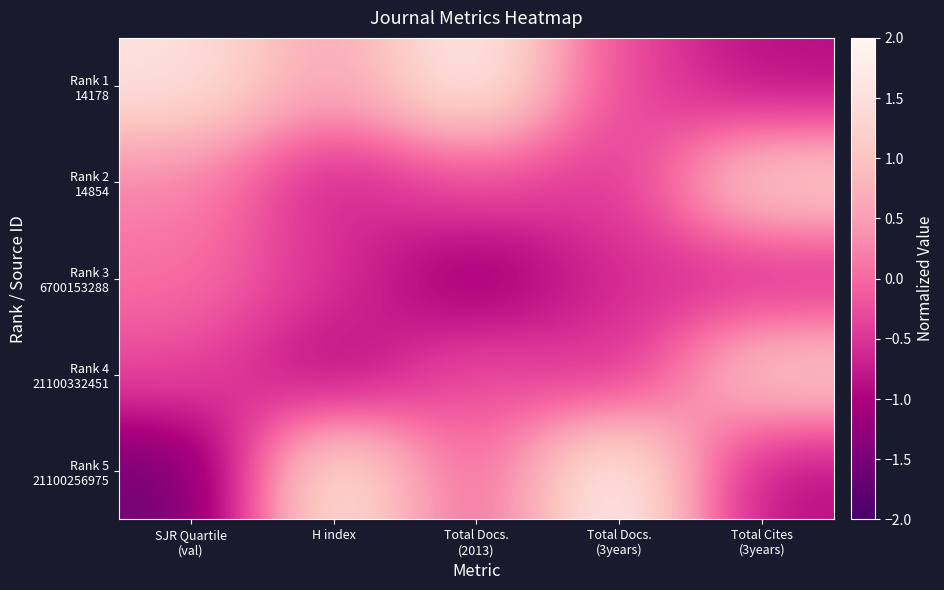

What is the spread (max minus min) of values at H index?

2.7